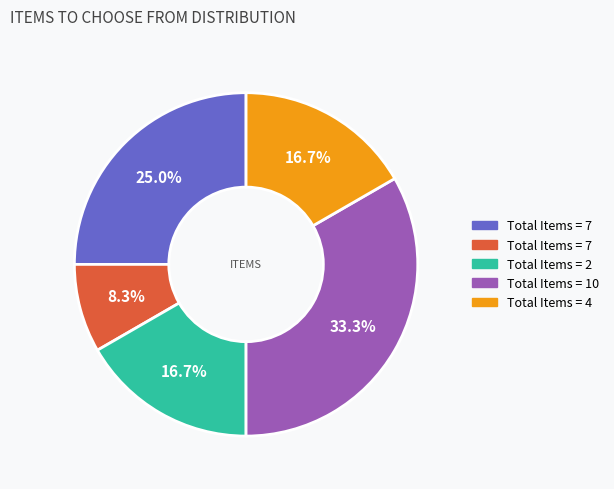

How many slices are in this pie chart?

5